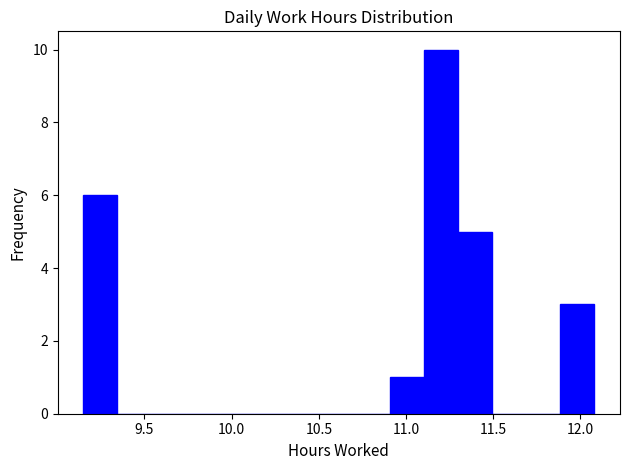

Around what value on the x-axis is the tallest bar? Give the approximate position of its centre, as read against the axis.

11.20